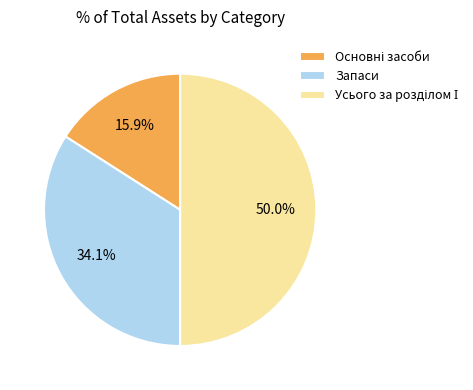

How many slices are in this pie chart?

3